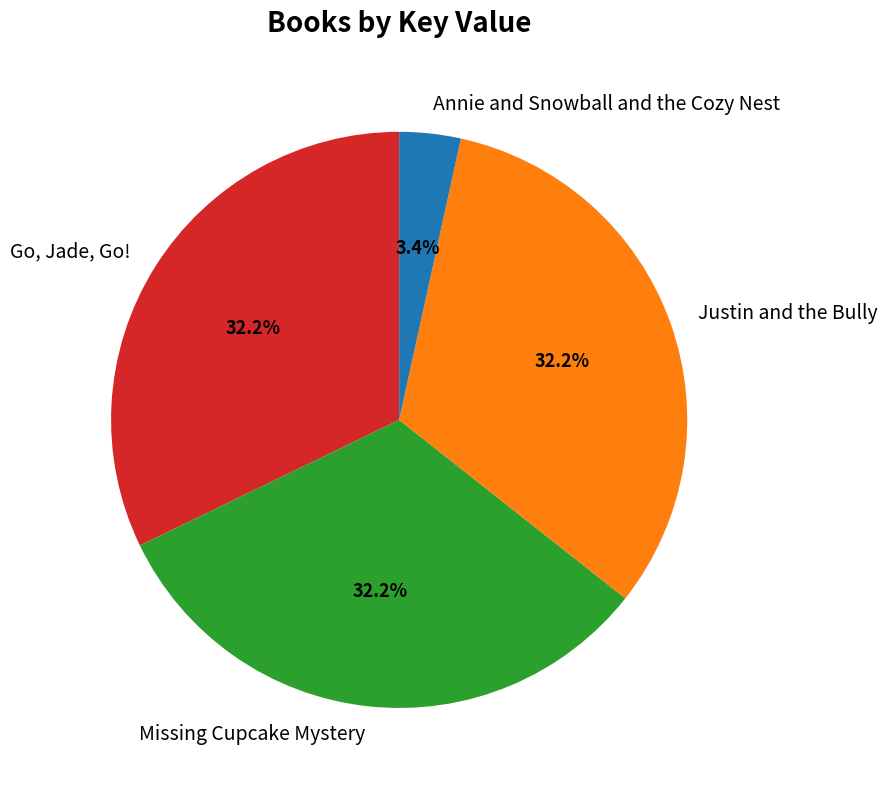

Is there a majority slice in this chart?

No